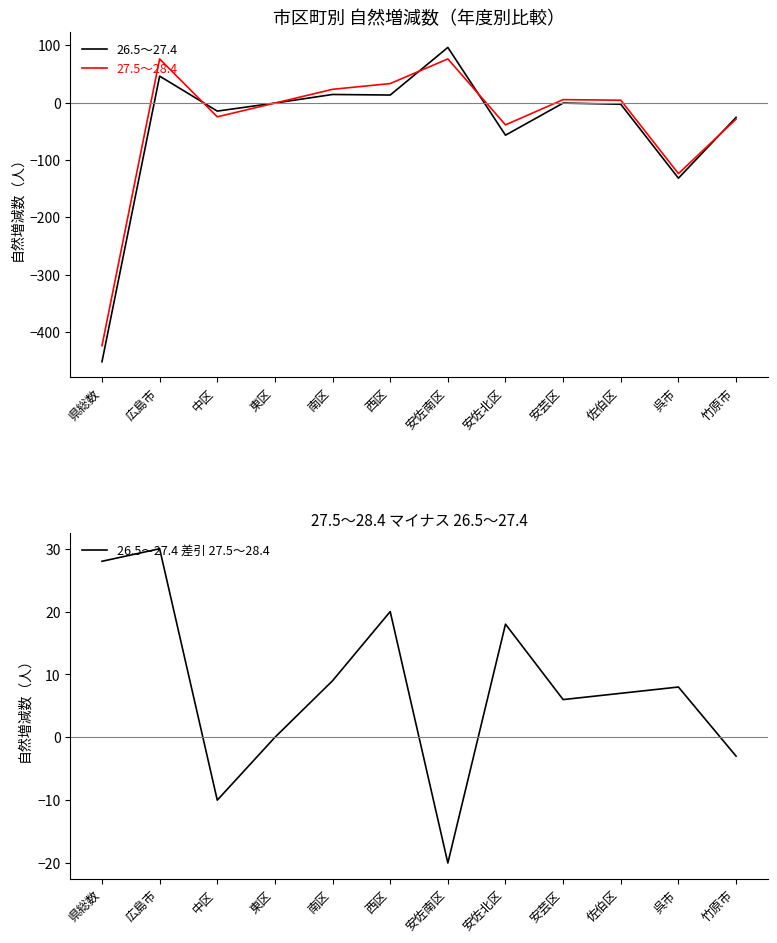

What is the value of the 27.5～28.4 point at the 8th from the left?

-39